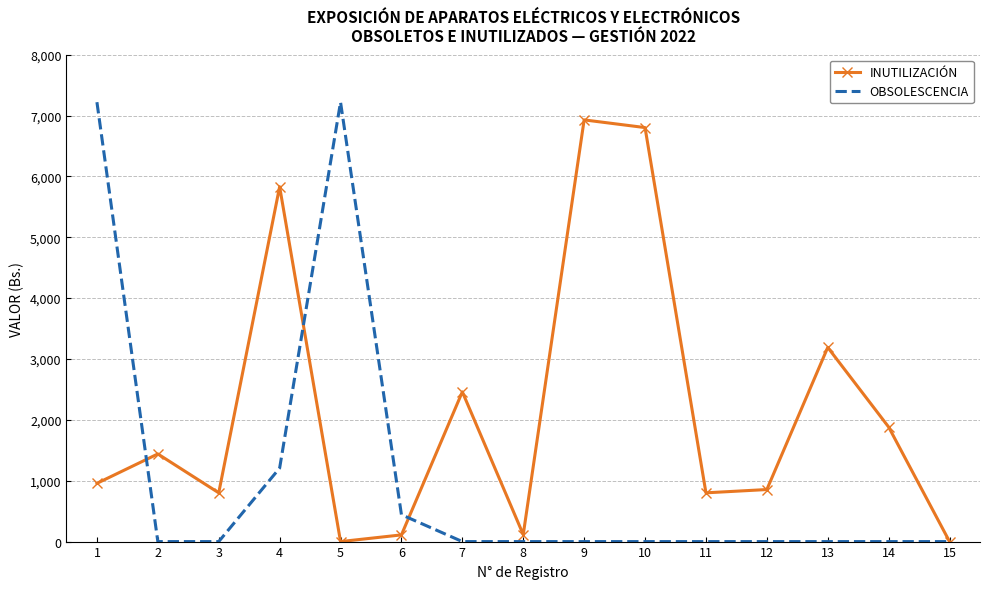

Which series has the largest total across all categories?

INUTILIZACIÓN